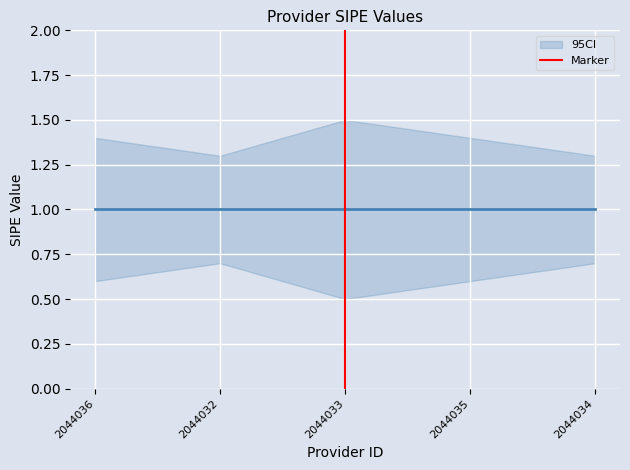

Between 2044036 and 2044032, which is larger?

2044032